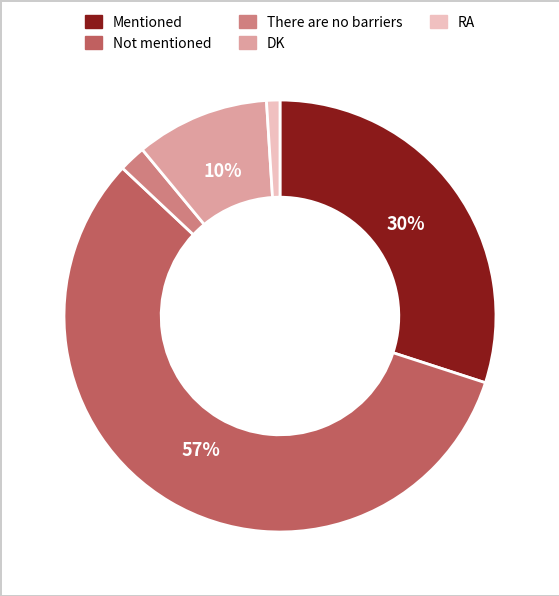

Is the sum of RA and Not mentioned greater than half?

Yes